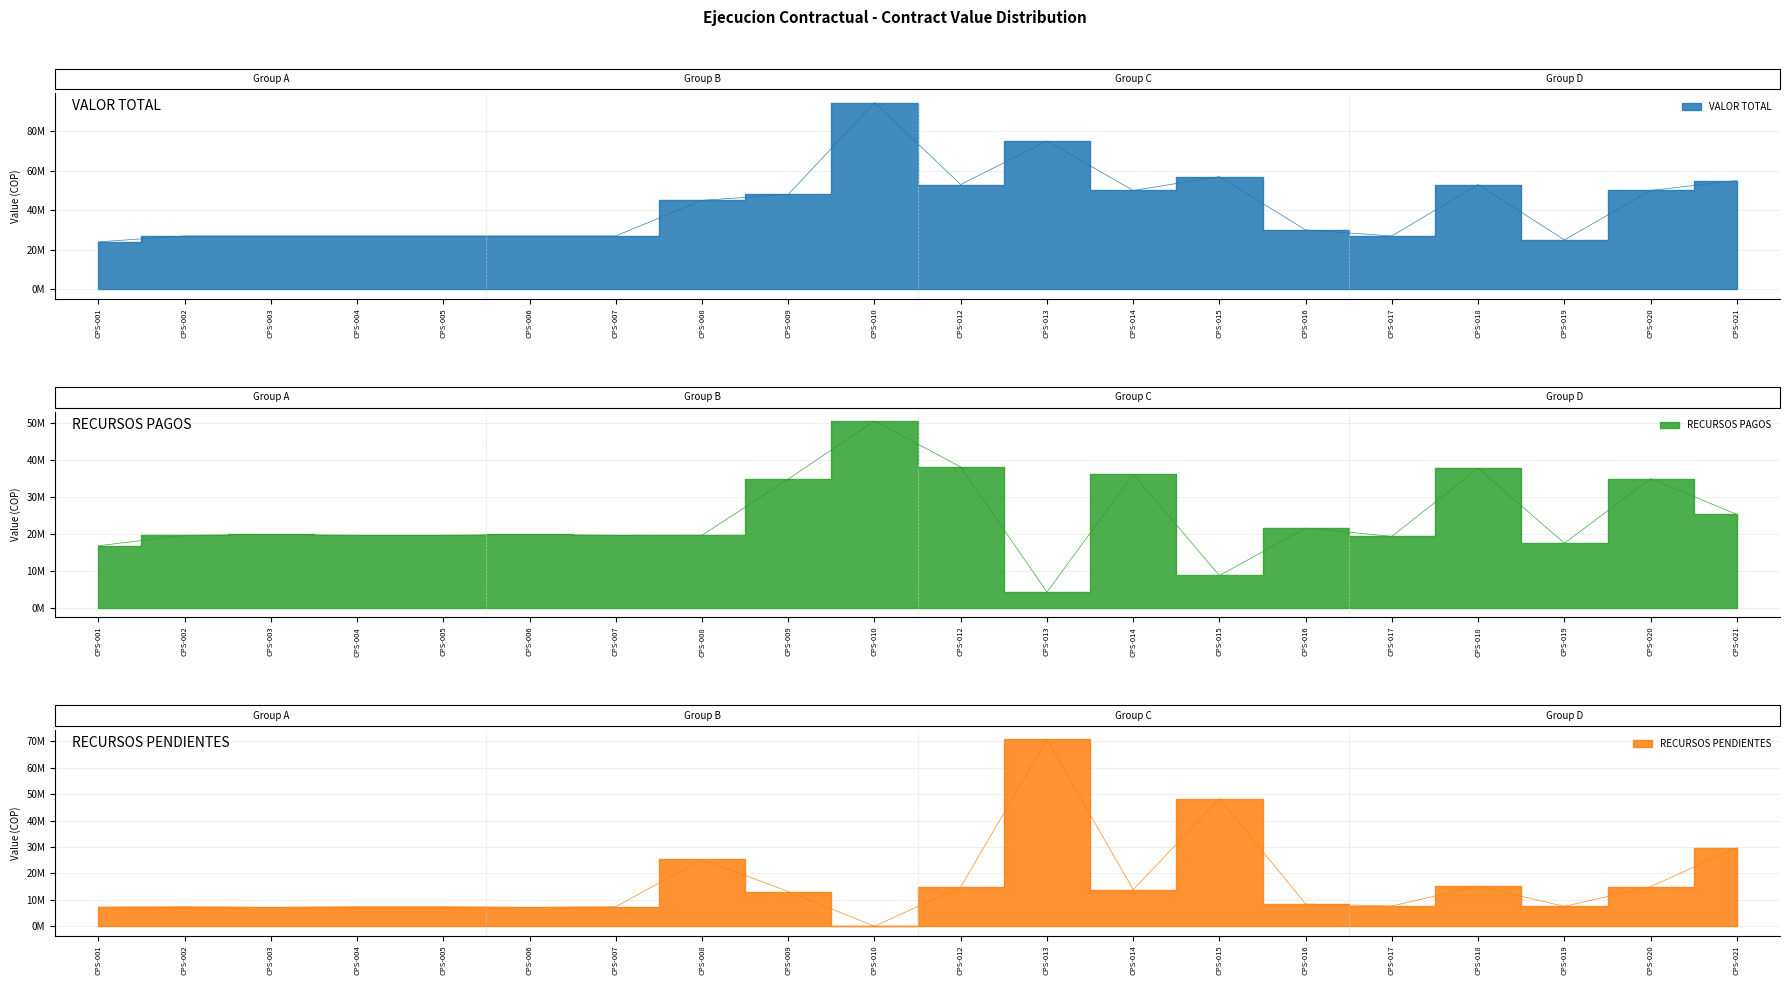

What is the sum of all VALOR TOTAL values?

848500000